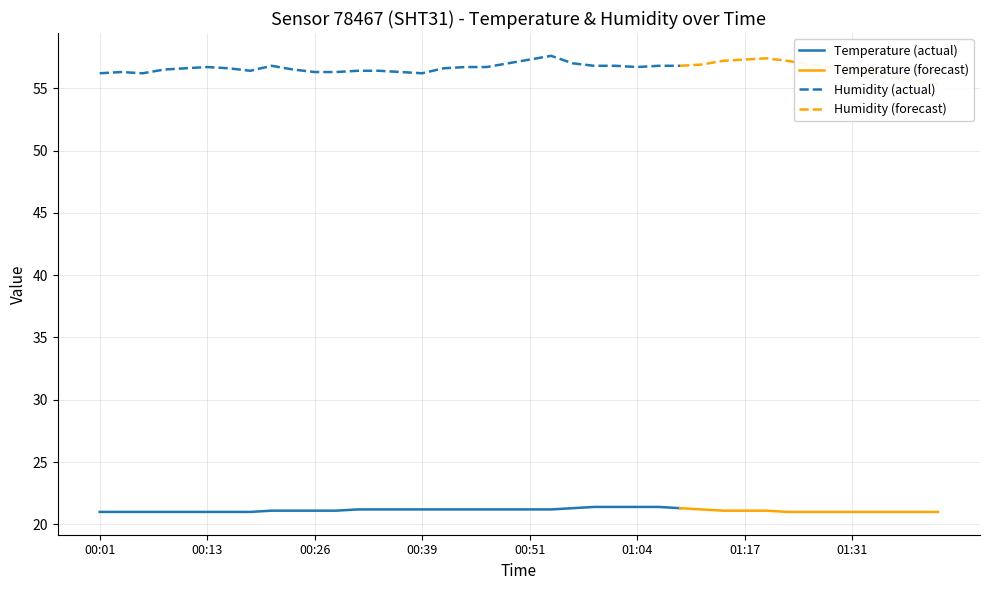

What is the label of the 12th point from the left?

00:28